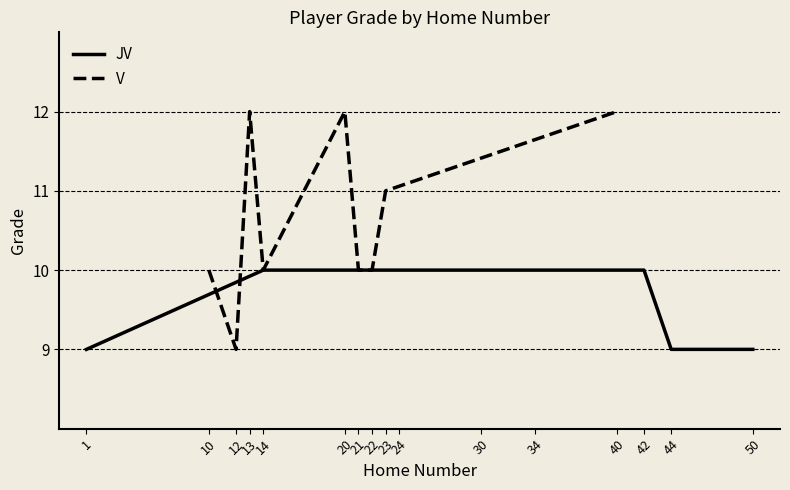

True or false: JV has a value of 9 at 1.

True